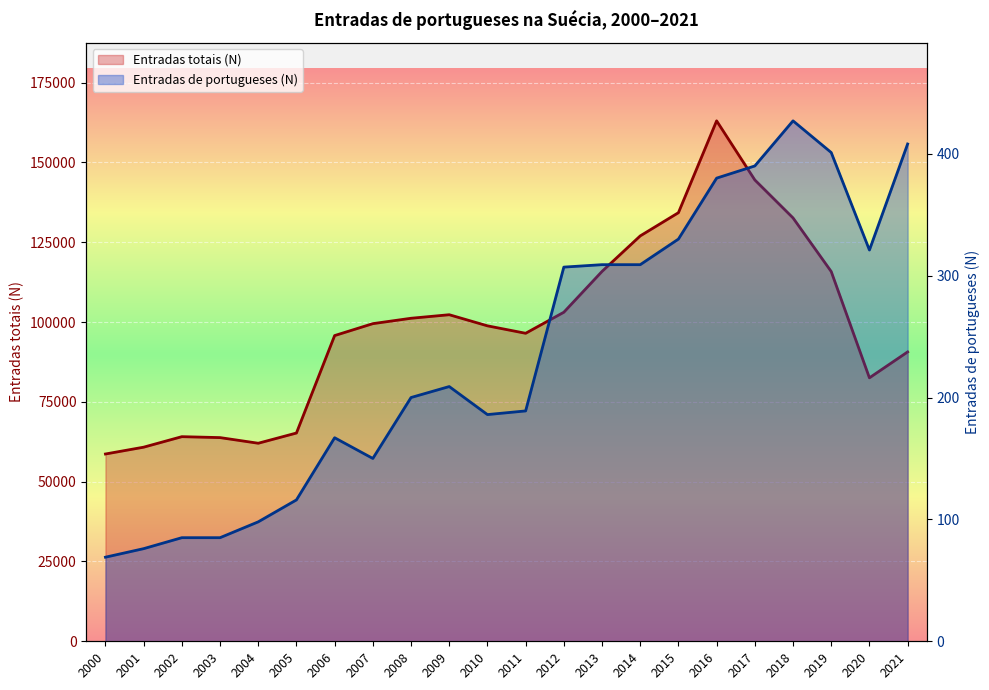

In Entradas de portugueses (N), how many points are higher than both neighbors (excluding endpoints)?

3